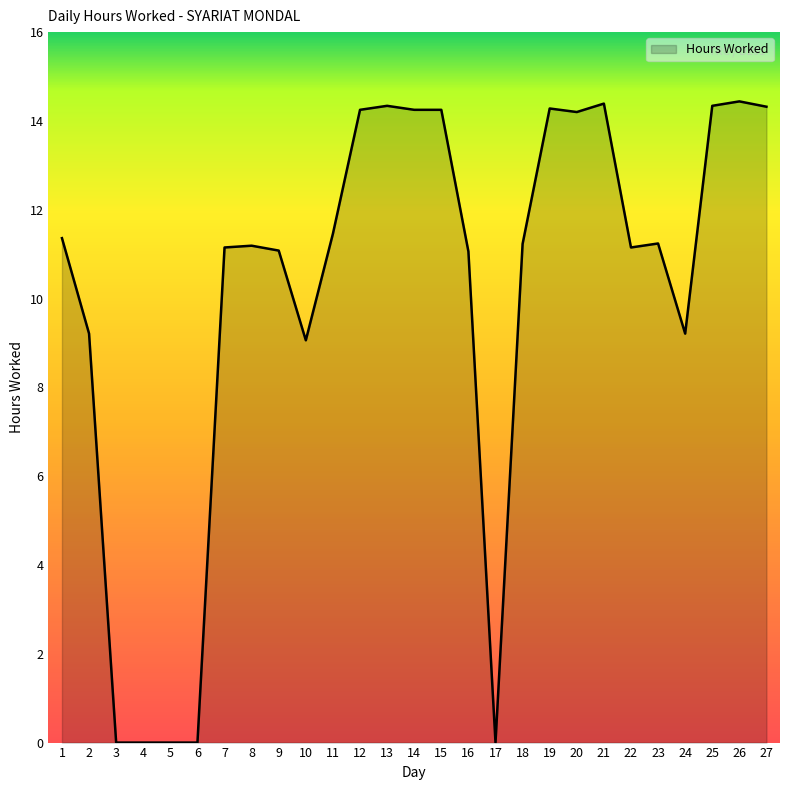

True or false: the data has more than 1 interior local peaks.

True